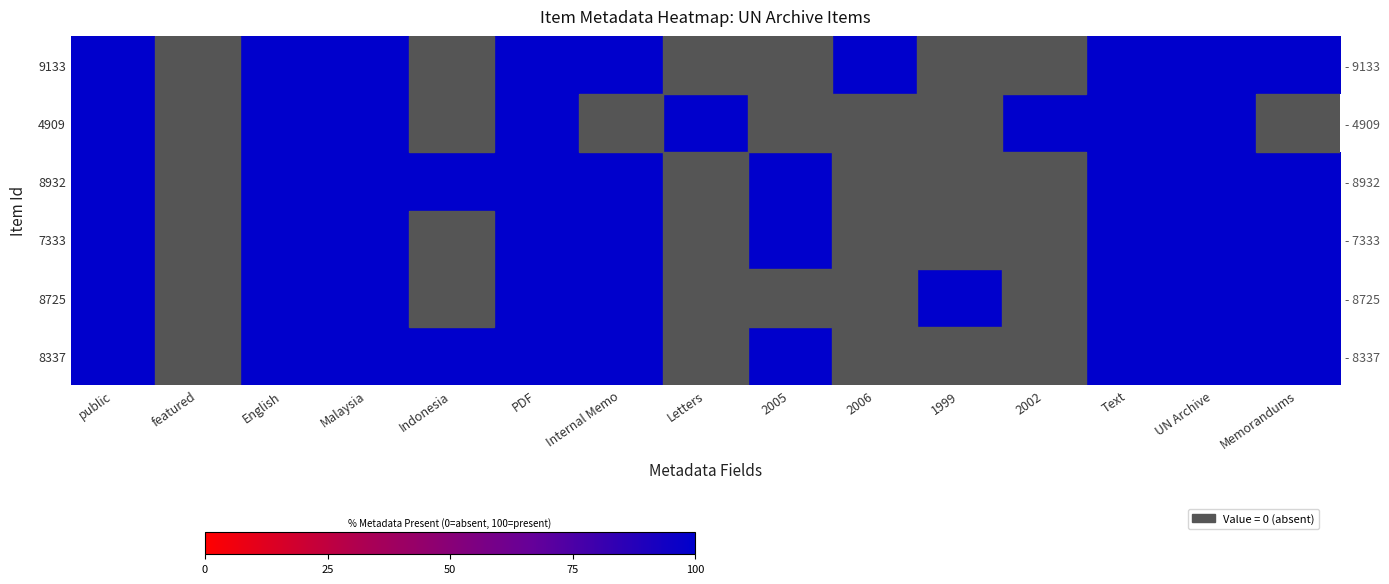

What is the sum of the 8932 values at public and Memorandums?

200